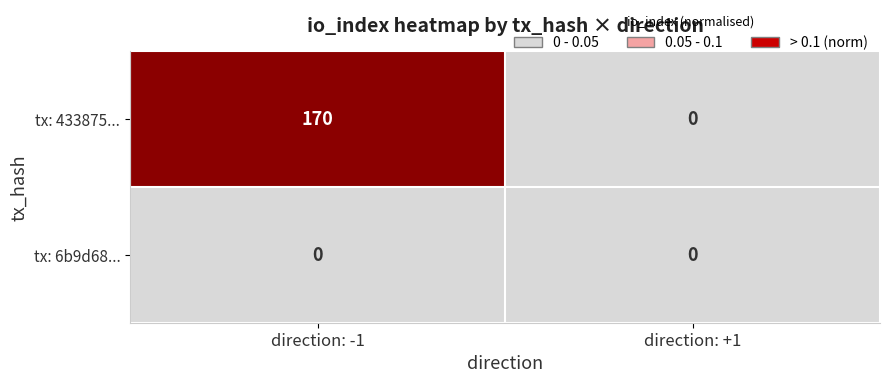

The value of tx: 433875... at direction: -1 is 170. True or false?

True